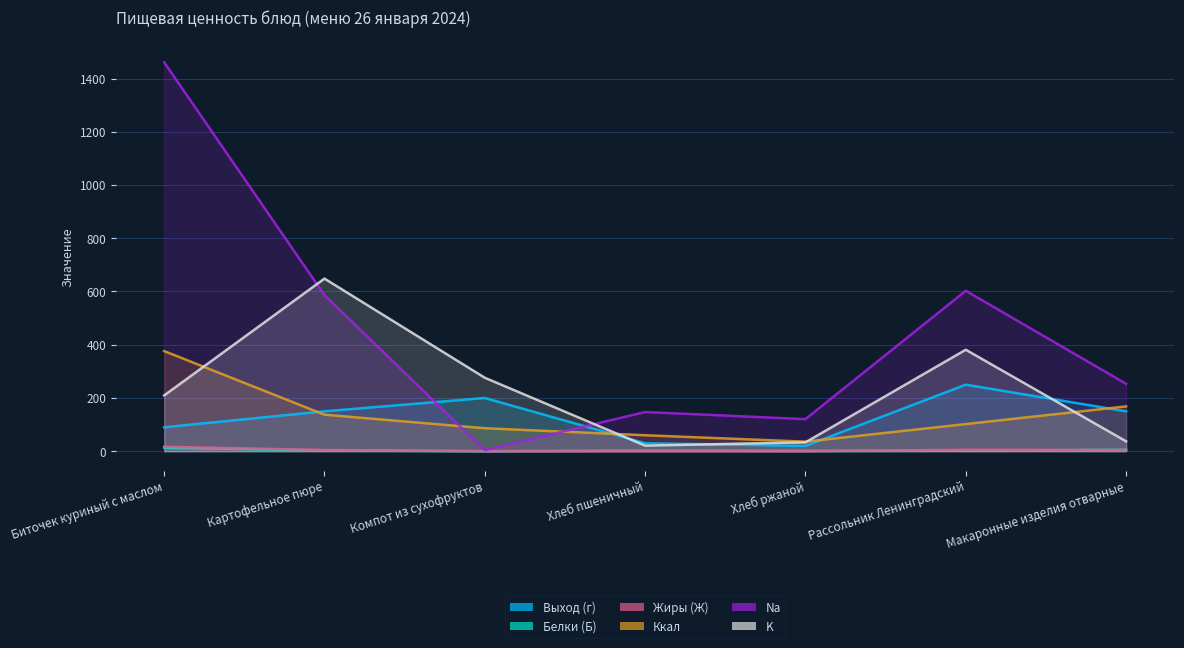

At how many categories does at least one series exceed 317?

3